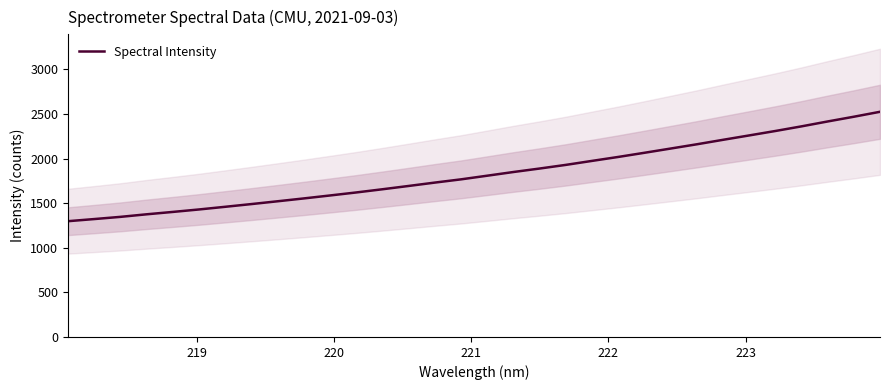

Does the chart display data point markers on the line(s)?

No